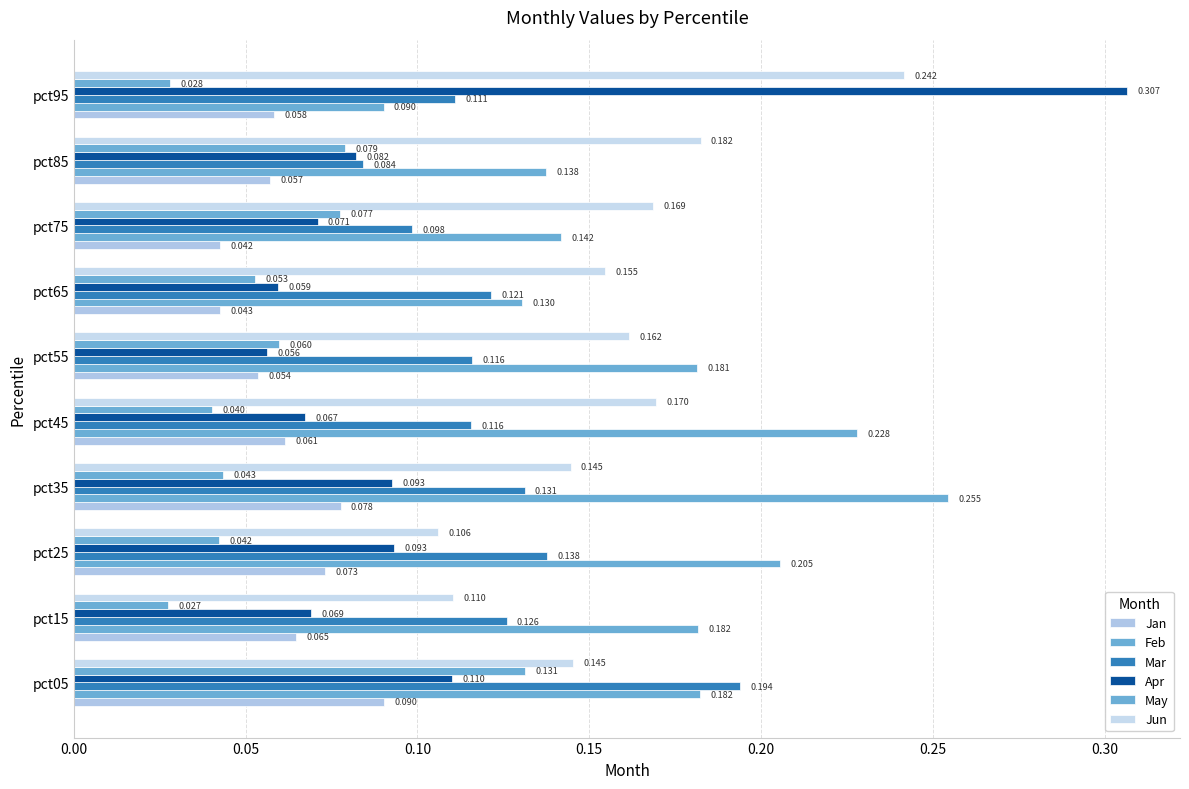

What are all the series names shown in the legend?

Jan, Feb, Mar, Apr, May, Jun